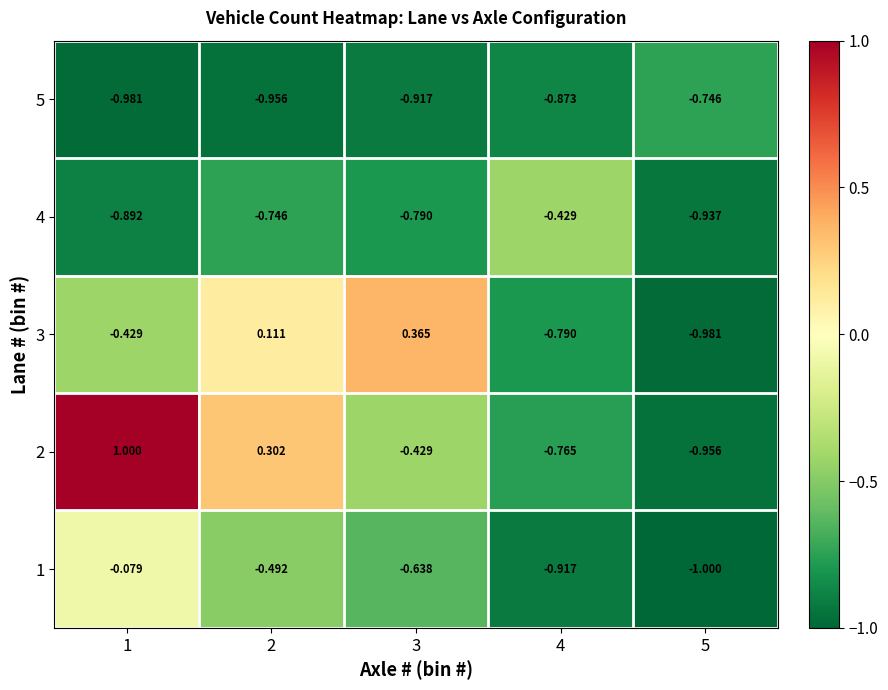

Is the value of 1 at 3 greater than the value of 3 at 1?

No